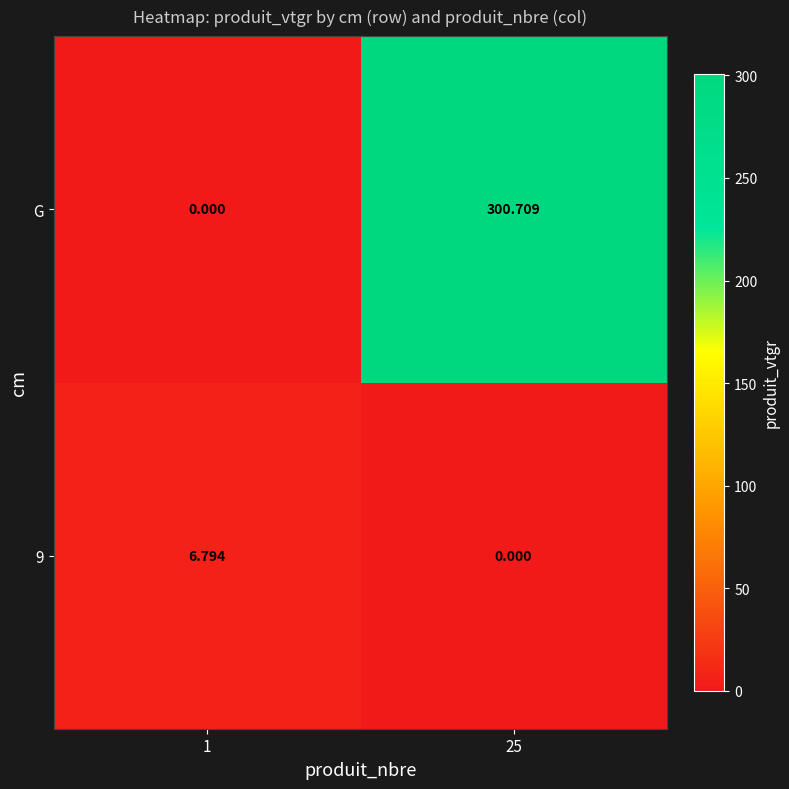

Which series has the largest total across all categories?

G